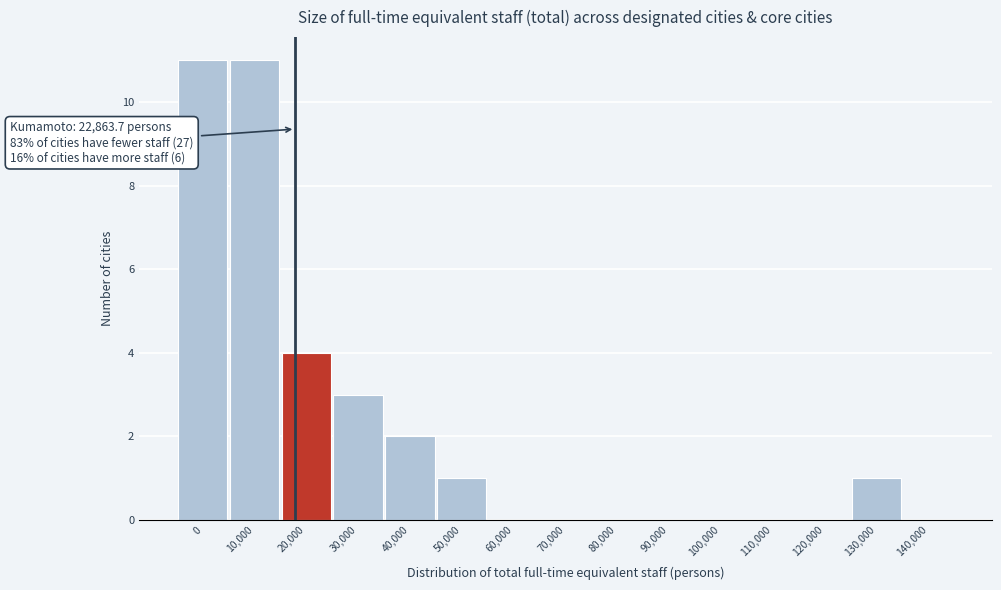

Reading right to left, extract all data points from this chart.

140,000=0	130,000=1	120,000=0	110,000=0	100,000=0	90,000=0	80,000=0	70,000=0	60,000=0	50,000=1	40,000=2	30,000=3	20,000=4	10,000=11	0=11